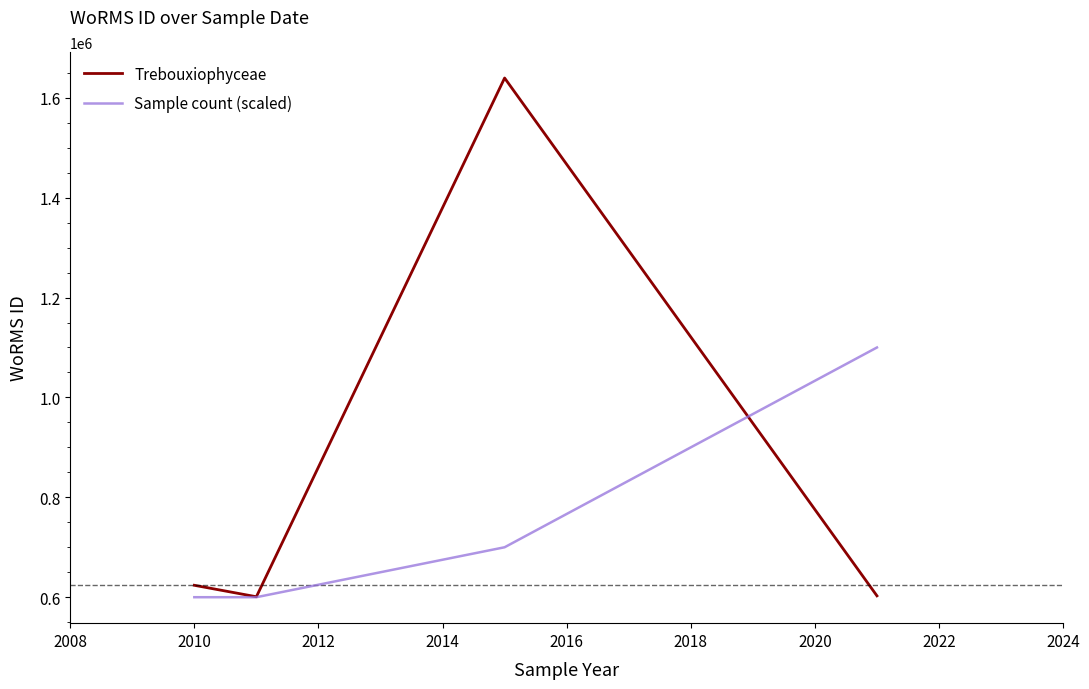

True or false: the data shows 373387 at 07-12-2011.

False